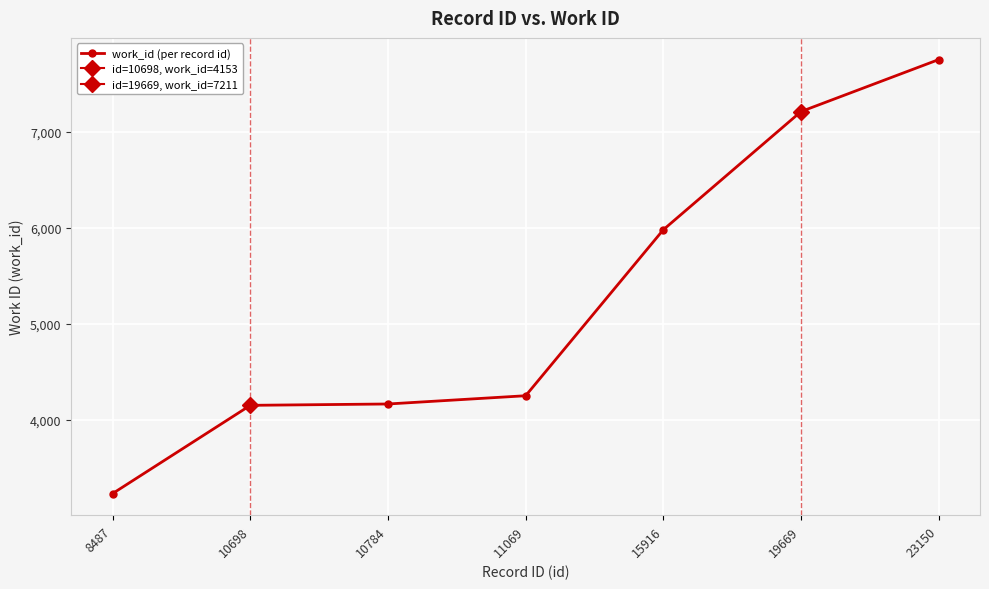

What is the difference between the values at 10698 and 19669?

3058